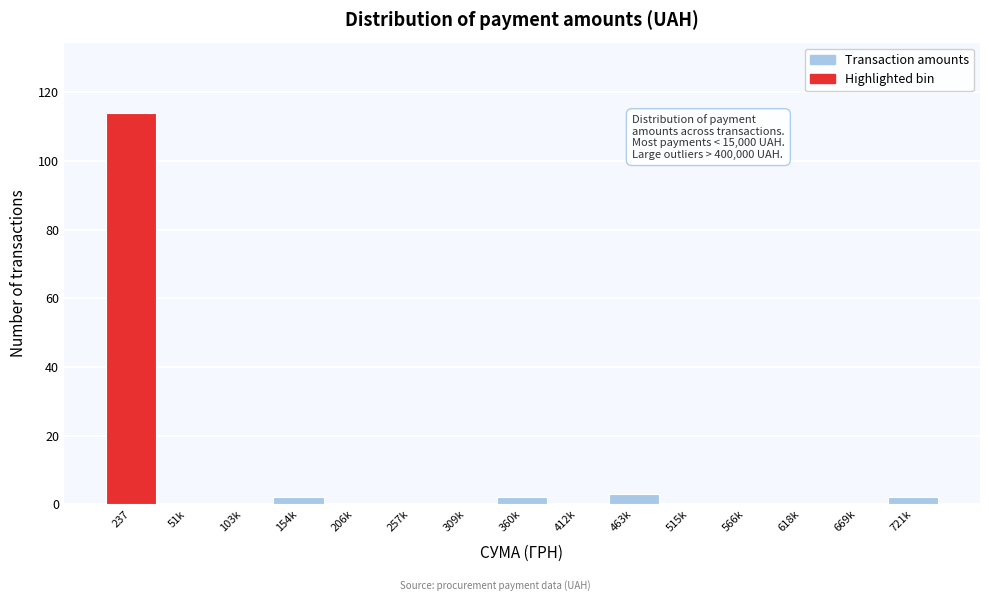

Reading right to left, extract all data points from this chart.

721k=2	669k=0	618k=0	566k=0	515k=0	463k=3	412k=0	360k=2	309k=0	257k=0	206k=0	154k=2	103k=0	51k=0	237=114